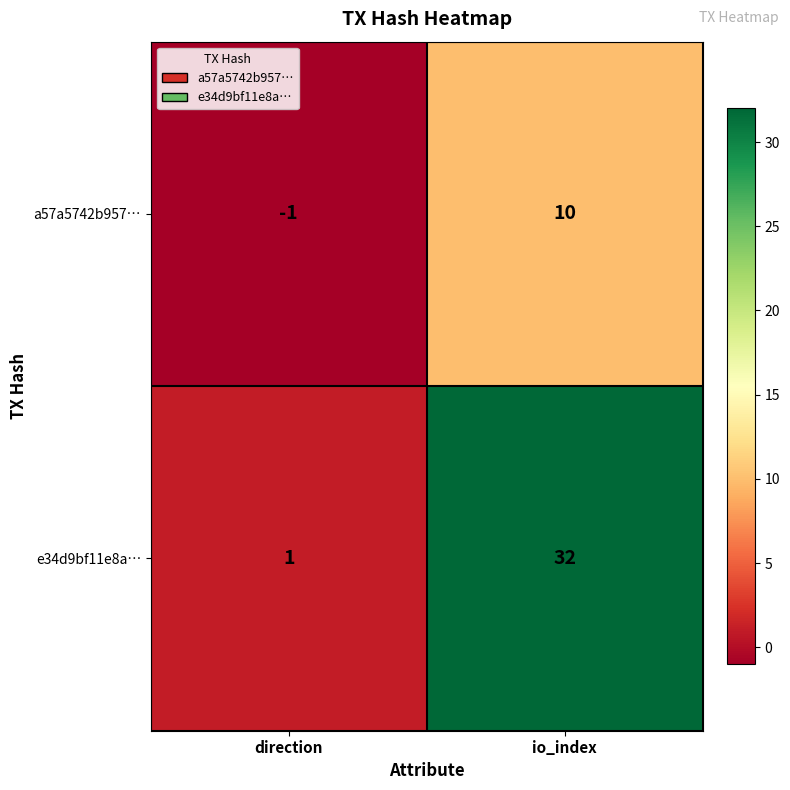

Reading right to left, transcribe all the data shown in this chart.

a57a5742b957…: io_index=10	direction=-1
e34d9bf11e8a…: io_index=32	direction=1